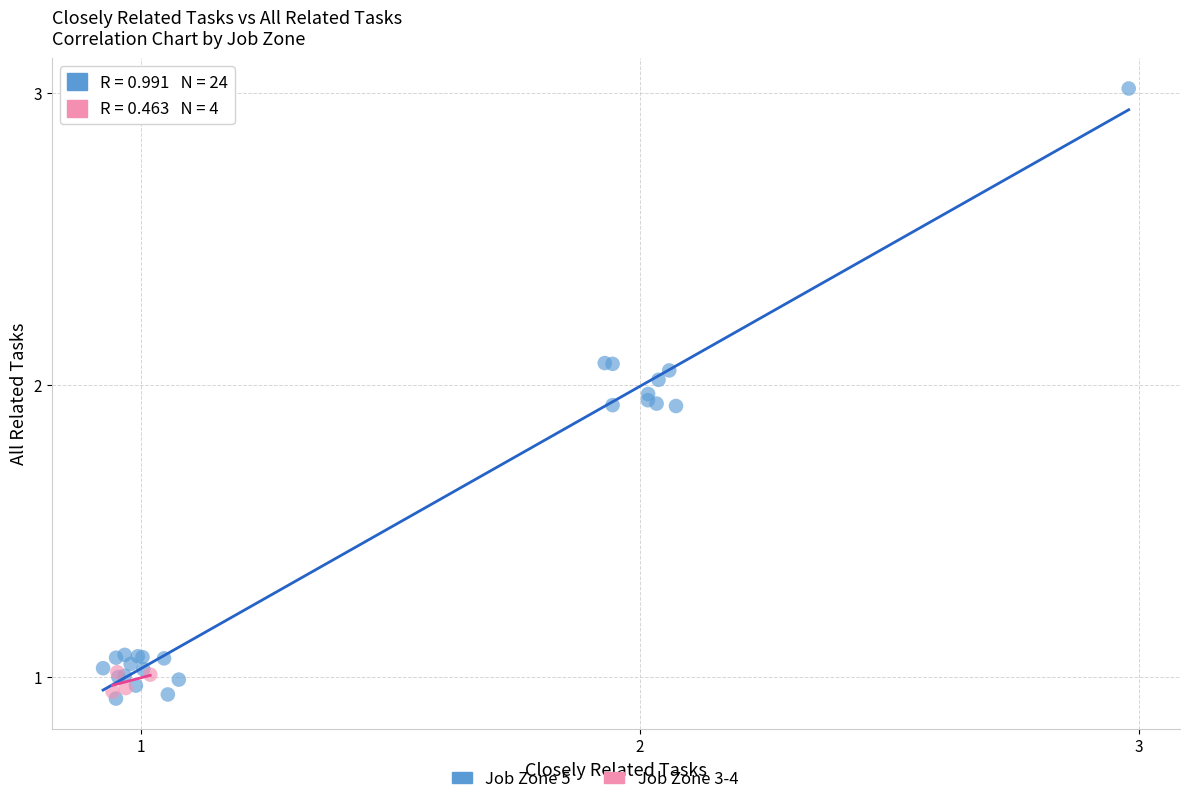

Which series has the largest Y range (max minus min)?

Job Zone 5